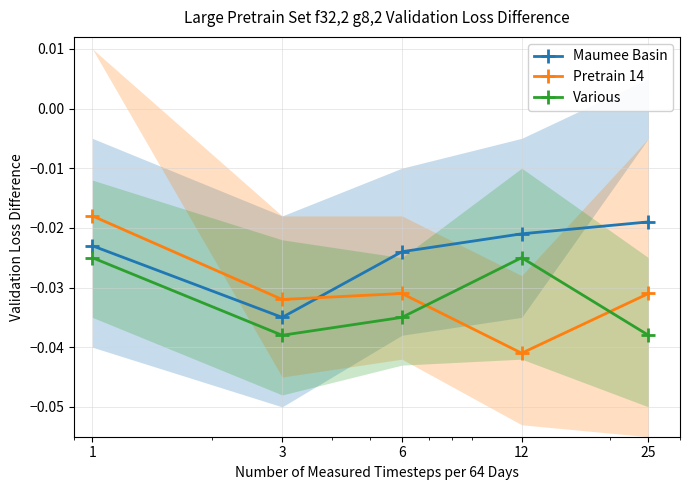

True or false: Various has a value of -0.0 at 12.

True